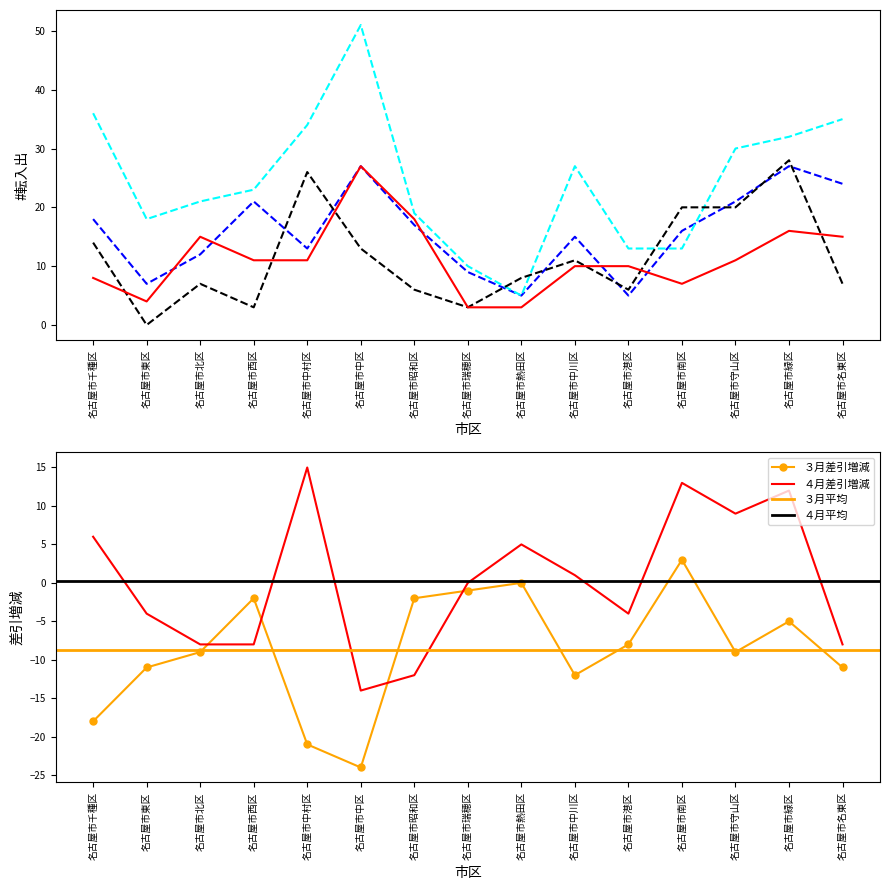

Reading left to right, what are all the values shown in this chart?

３月転入: 18	7	12	21	13	27	17	9	5	15	5	16	21	27	24
３月転出: 36	18	21	23	34	51	19	10	5	27	13	13	30	32	35
３月差引増減: -18	-11	-9	-2	-21	-24	-2	-1	0	-12	-8	3	-9	-5	-11
４月転入: 14	0	7	3	26	13	6	3	8	11	6	20	20	28	7
４月転出: 8	4	15	11	11	27	18	3	3	10	10	7	11	16	15
４月差引増減: 6	-4	-8	-8	15	-14	-12	0	5	1	-4	13	9	12	-8